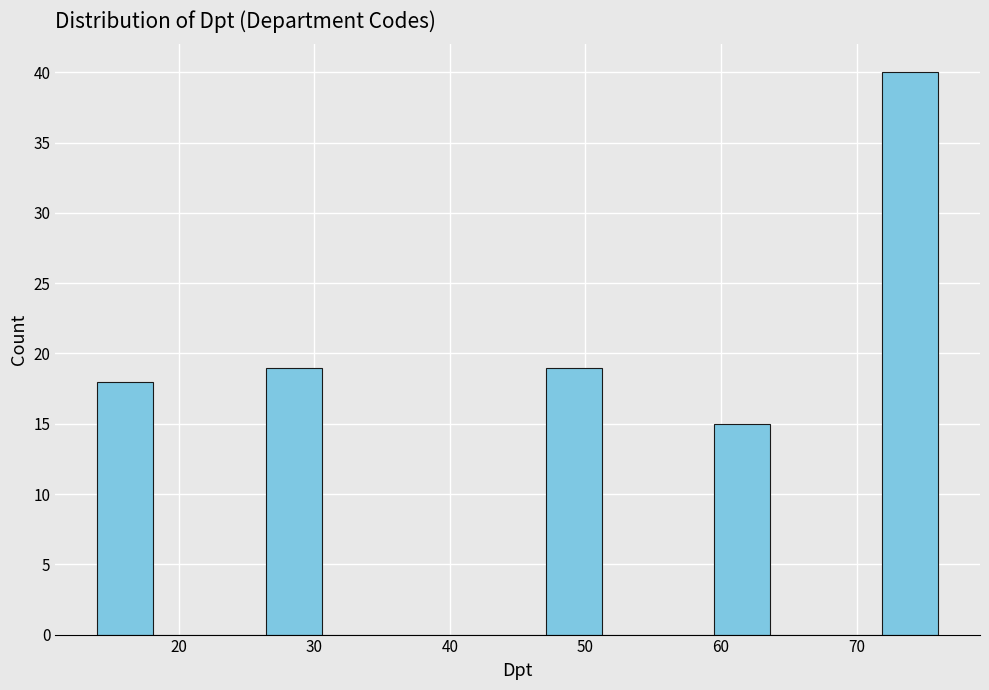

Reading left to right, transcribe this chart: for each bar, give the range it covers on the x-axis and its height. Neither the bar edges nor the heights are printed on the chart, so give them approximately, as read against the axes.

14 to 18: 18
18 to 22: 0
22 to 26: 0
26 to 31: 19
31 to 35: 0
35 to 39: 0
39 to 43: 0
43 to 47: 0
47 to 51: 19
51 to 55: 0
55 to 59: 0
59 to 64: 15
64 to 68: 0
68 to 72: 0
72 to 76: 40